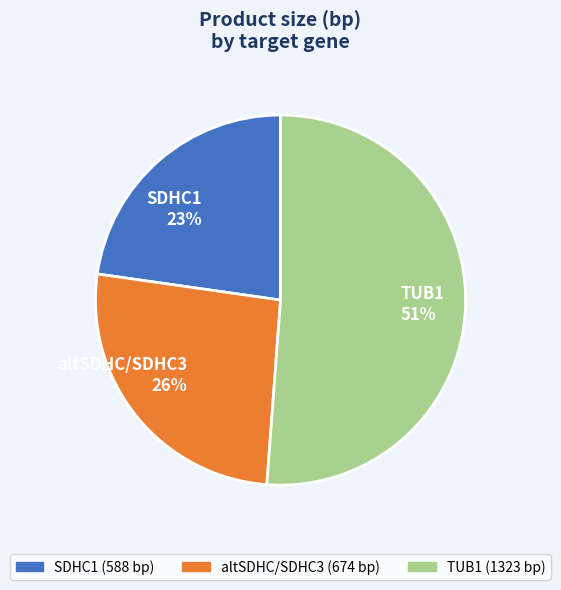

Count the number of slices in the pie.

3